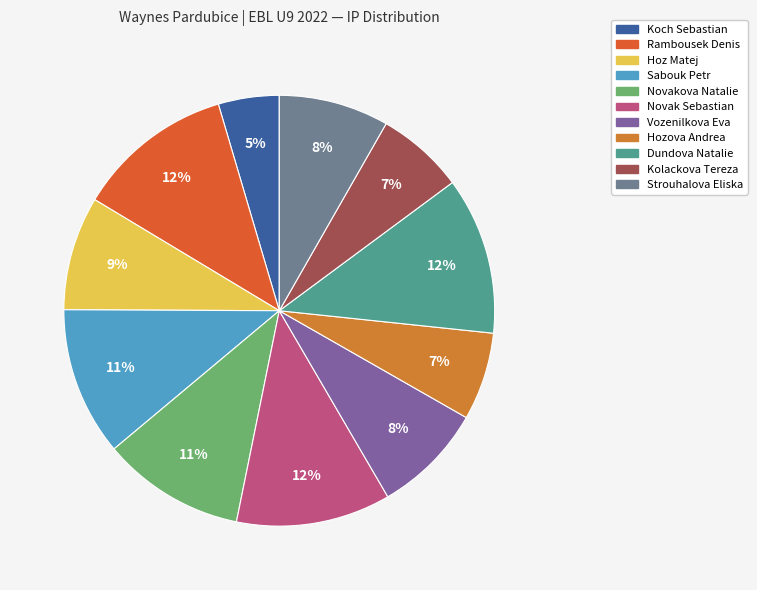

Which slice is the smallest?

Koch Sebastian